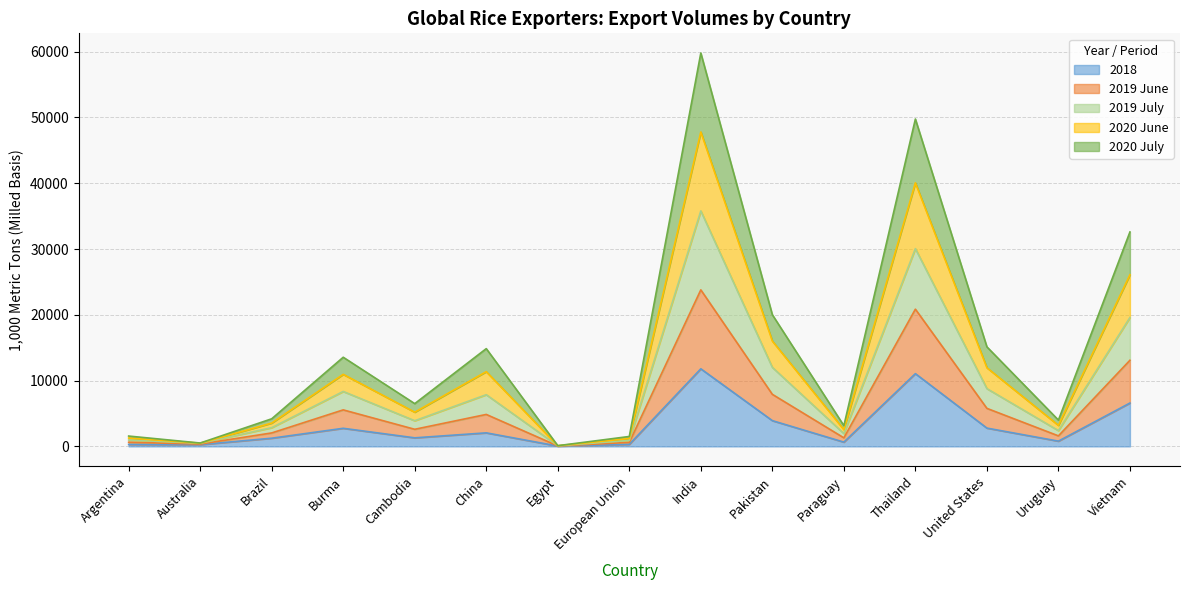

At which label does 2019 July reach its peak?

India